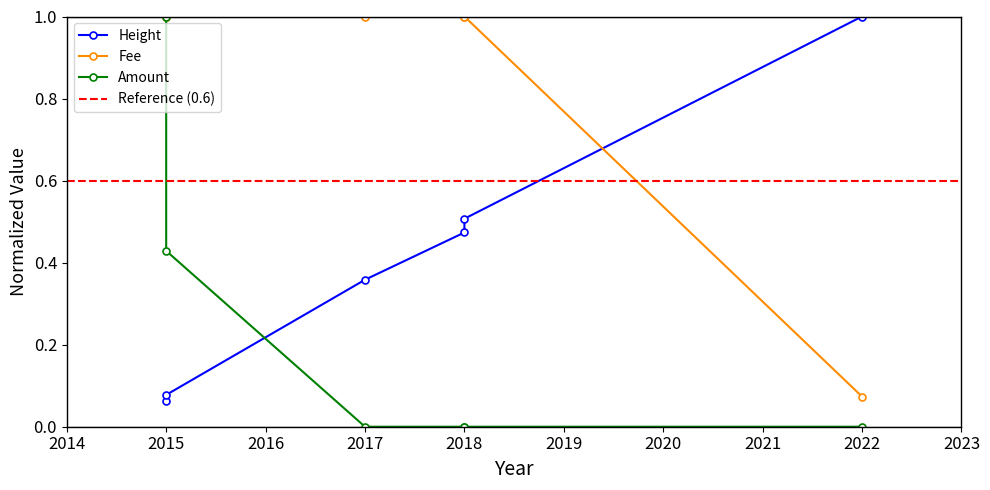

How many lines are shown in the chart?

3